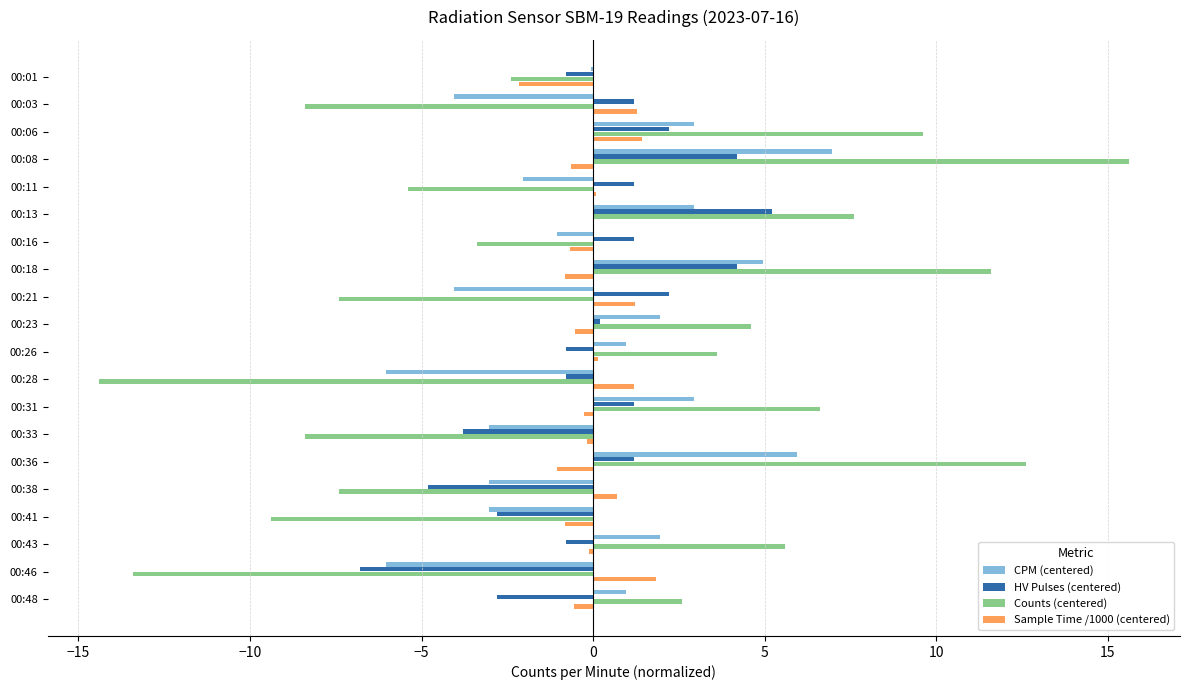

Which series has the largest range (max minus min)?

Counts (centered)